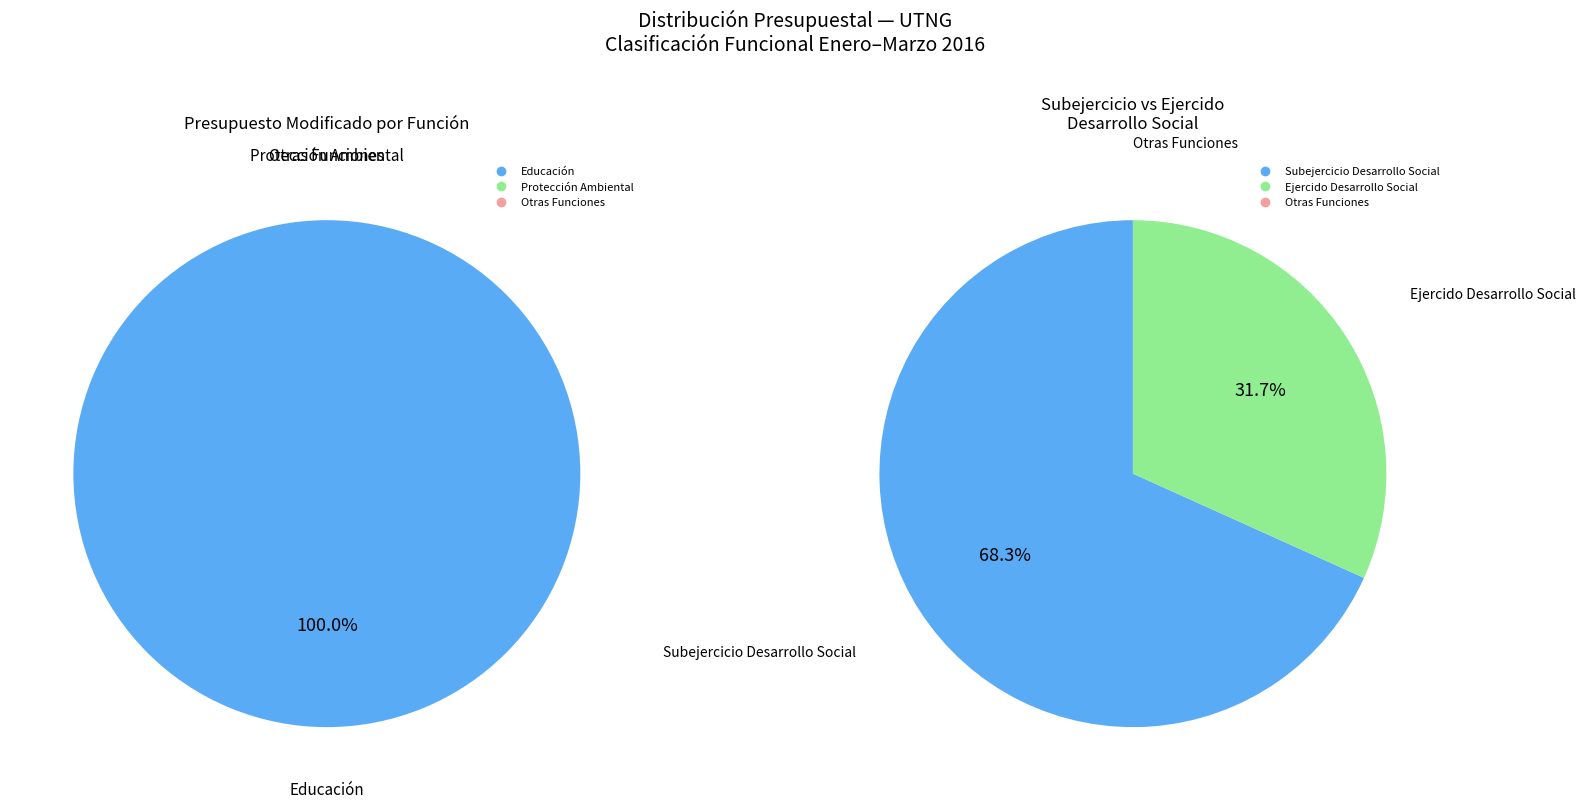

Count the number of slices in the pie.

3